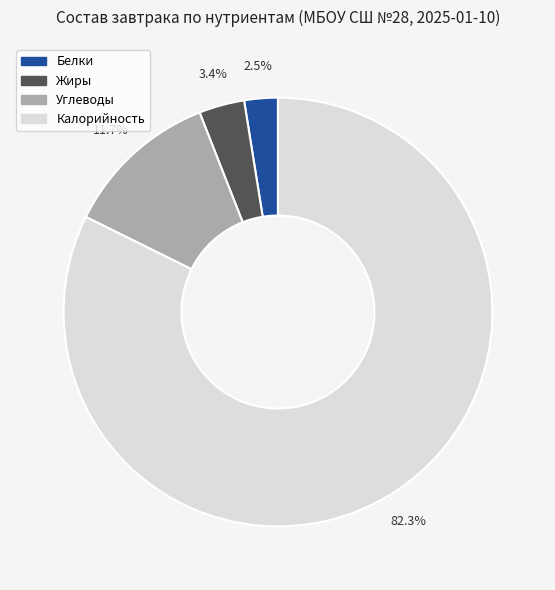

Is there any slice that represents more than half of the pie?

Yes